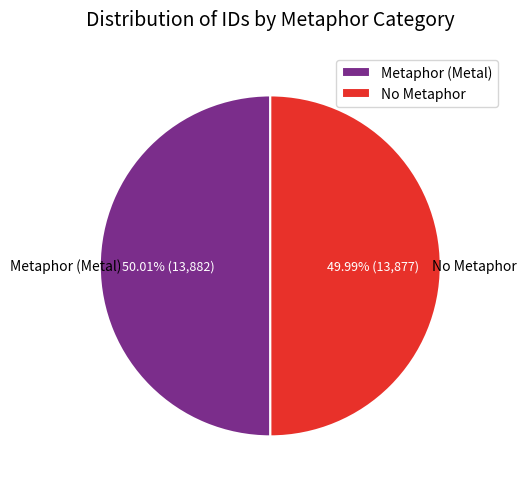

To the nearest percent, what portion does No Metaphor represent?

50%